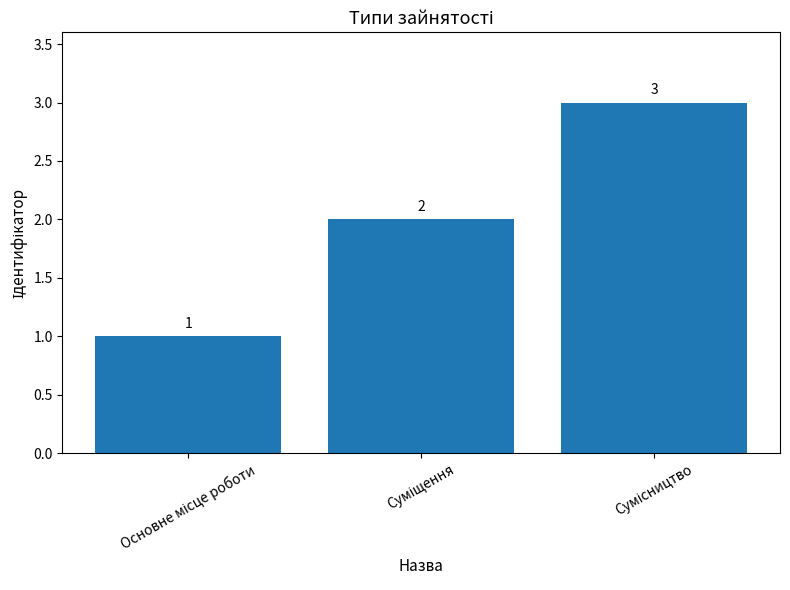

What is the value of the 1st bar from the left?

1